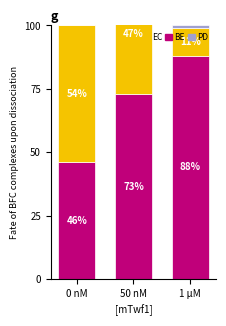

Rank the series by their average value, from lowest to highest.

PD, EC, BE